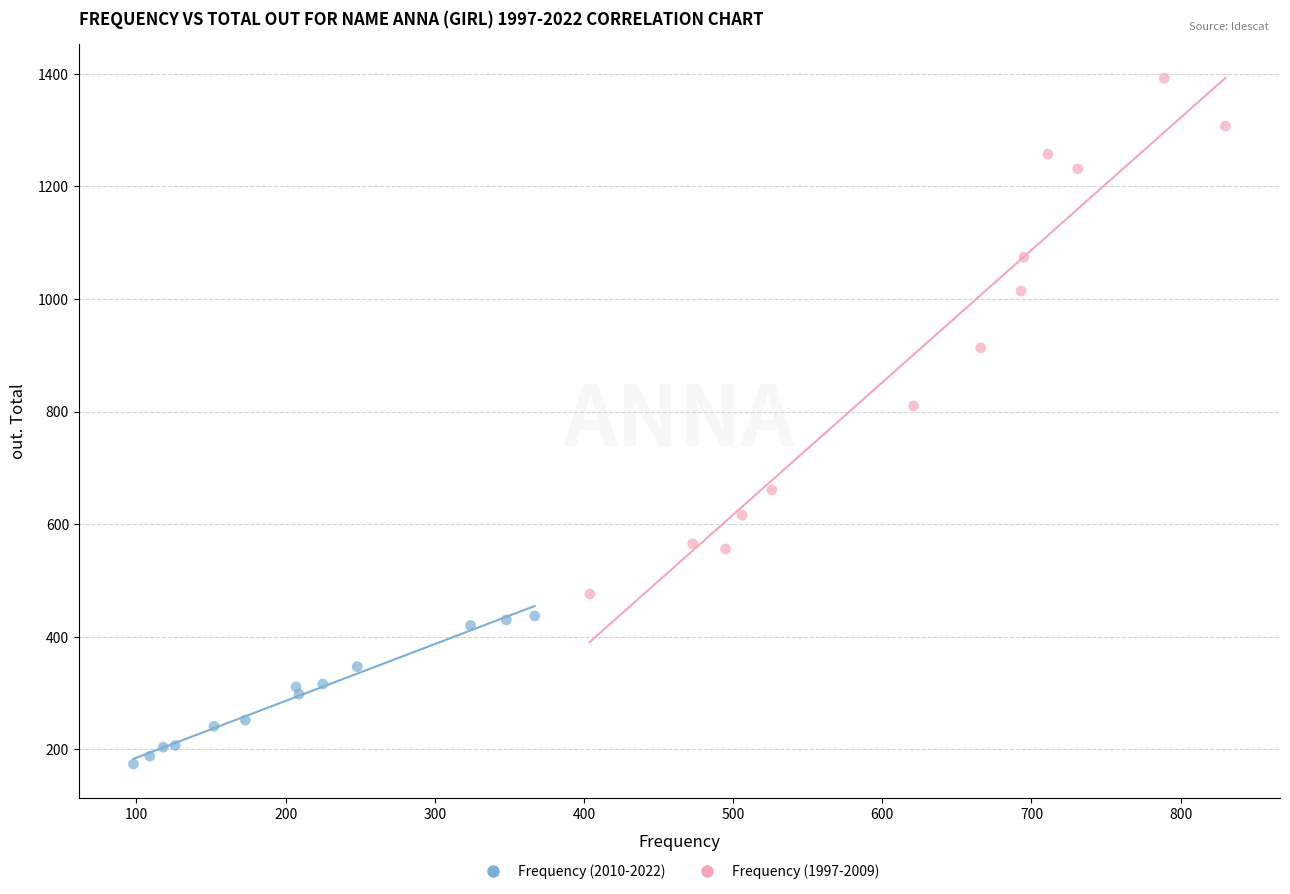

Which series reaches the maximum Y coordinate?

Frequency (1997-2009)